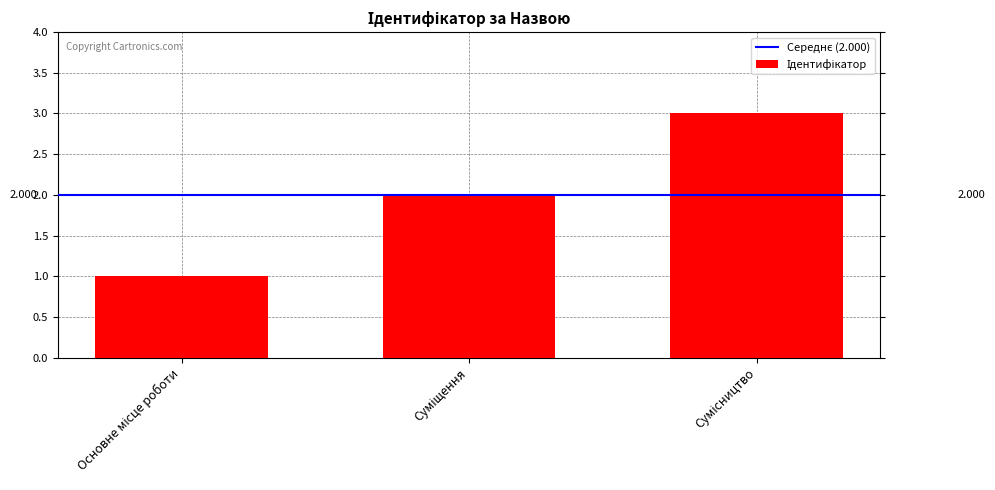

What is the label of the 1st bar from the left?

Основне місце роботи